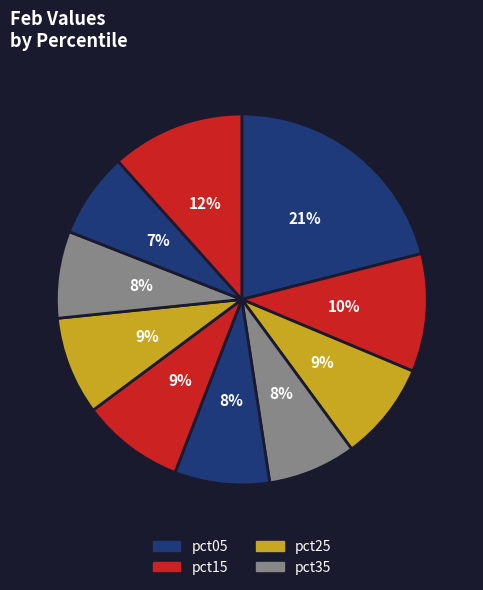

How many segments does this pie chart have?

10